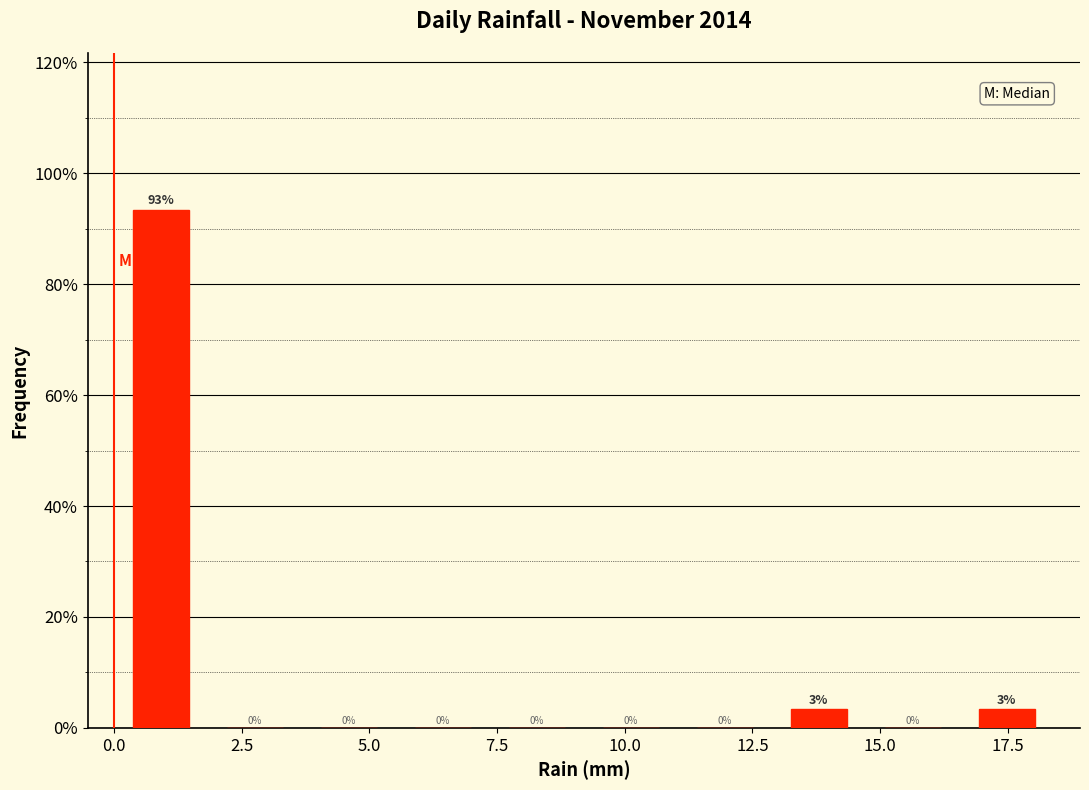

Around what value on the x-axis is the tallest bar? Give the approximate position of its centre, as read against the axis.

1.0